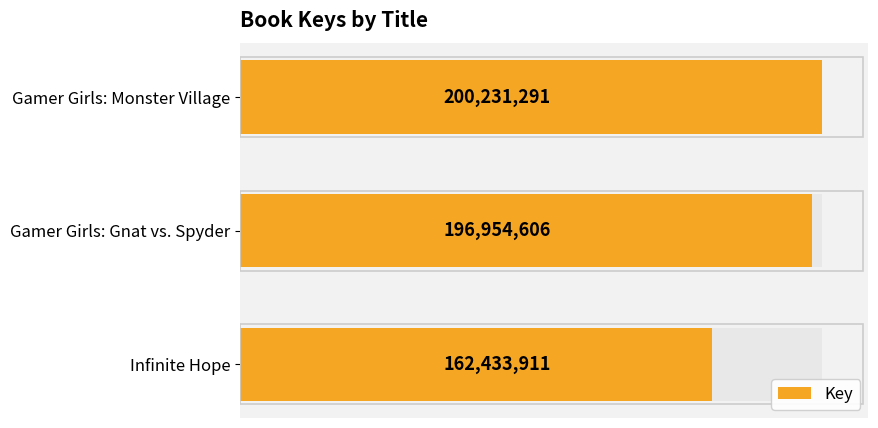

What is the sum of the values at Gamer Girls: Gnat vs. Spyder and Infinite Hope?

359388517